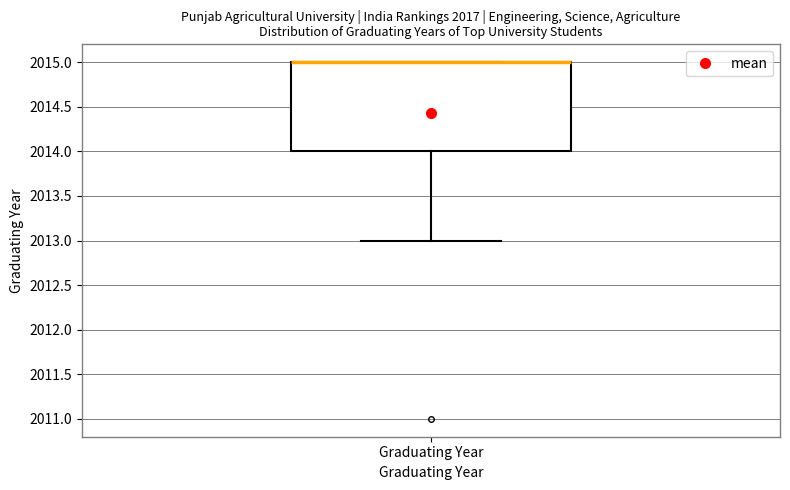

Transcribe this box plot: give where the median line is, the range the box spans, and where the two whiskers end, as read against the y-axis. The values are not printed on the chart, so give them approximately, as read against the axis.

median 2015 (drawn on the box's upper edge), box 2014 to 2015, whiskers 2013 to 2015